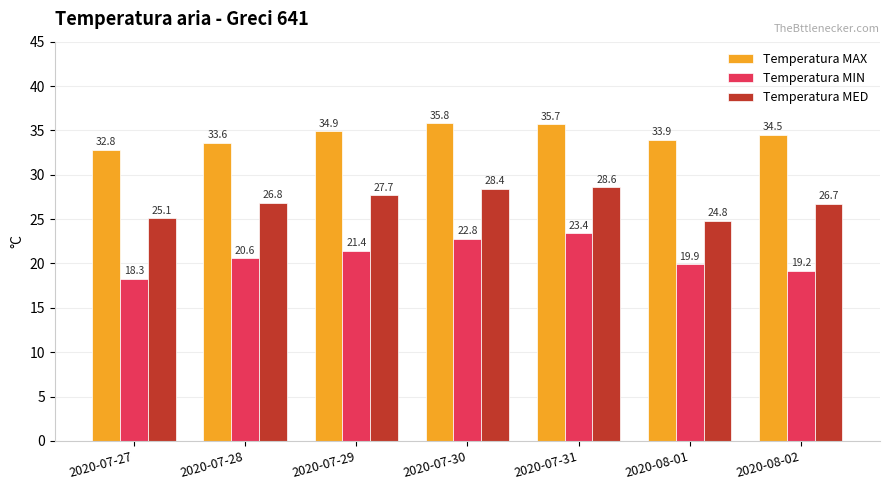

What are all the series names shown in the legend?

Temperatura MAX, Temperatura MIN, Temperatura MED